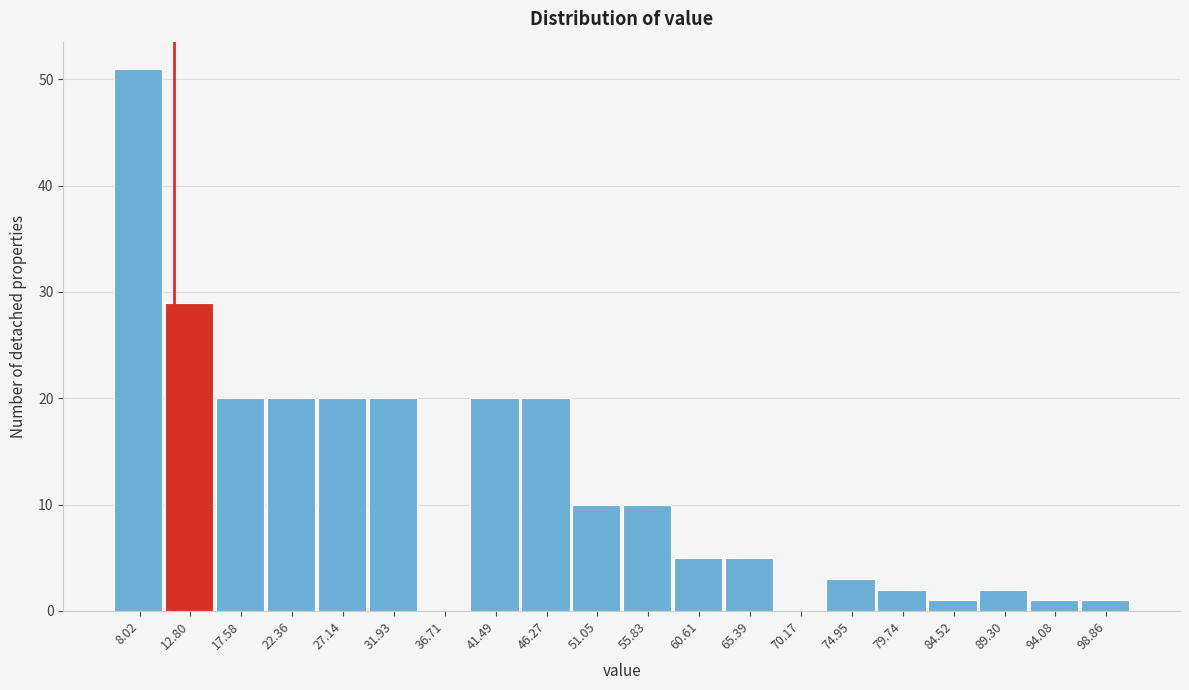

Over which range of the x-axis is the bar tallest?

5.5 to 10.5